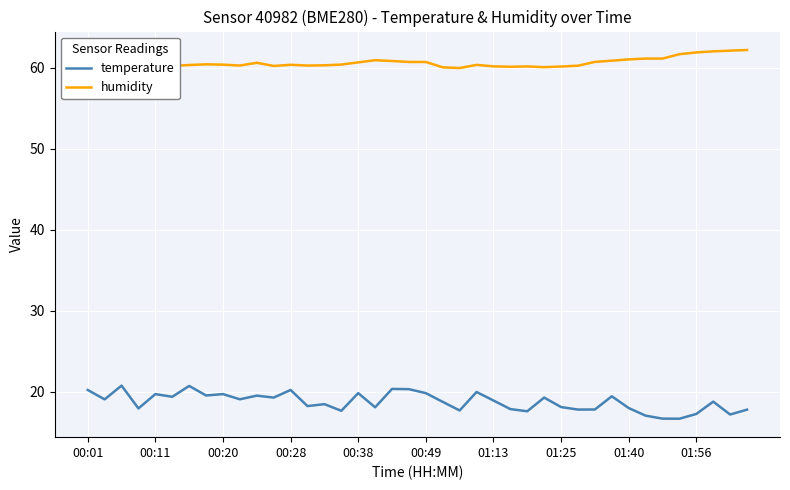

What is the minimum value for temperature?

16.7